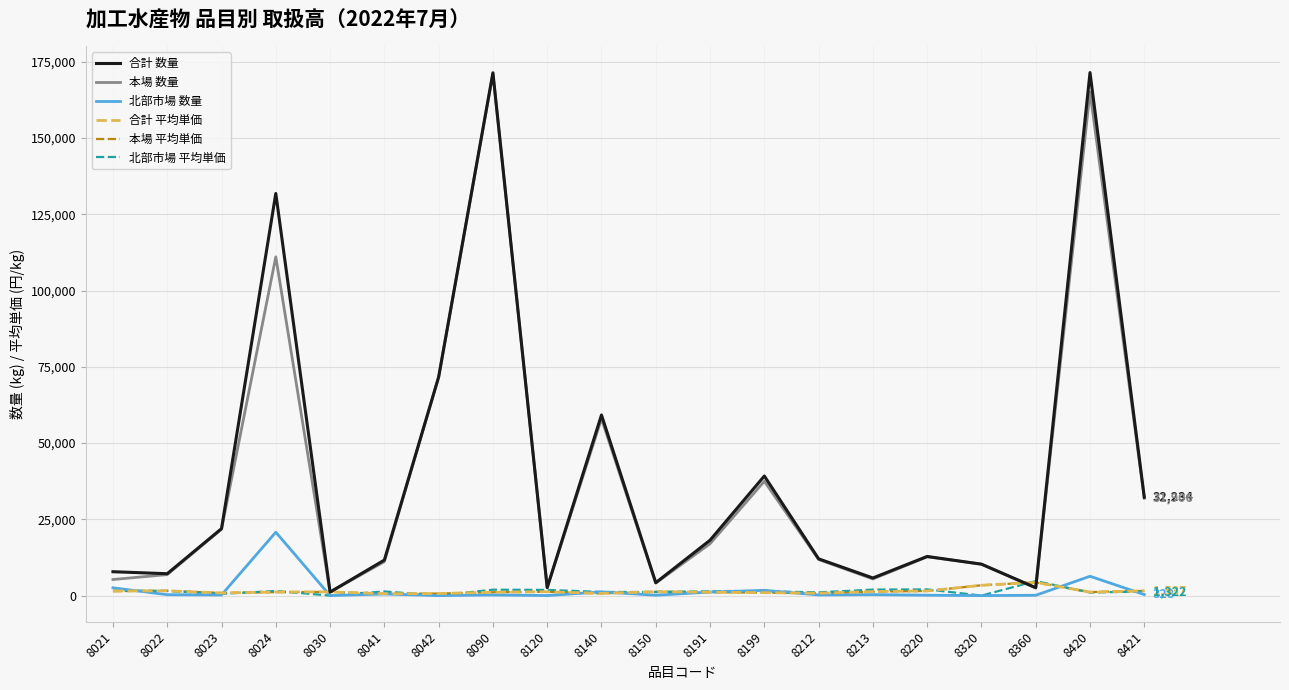

The 本場 数量 series shows 16743 at 8042. True or false?

False